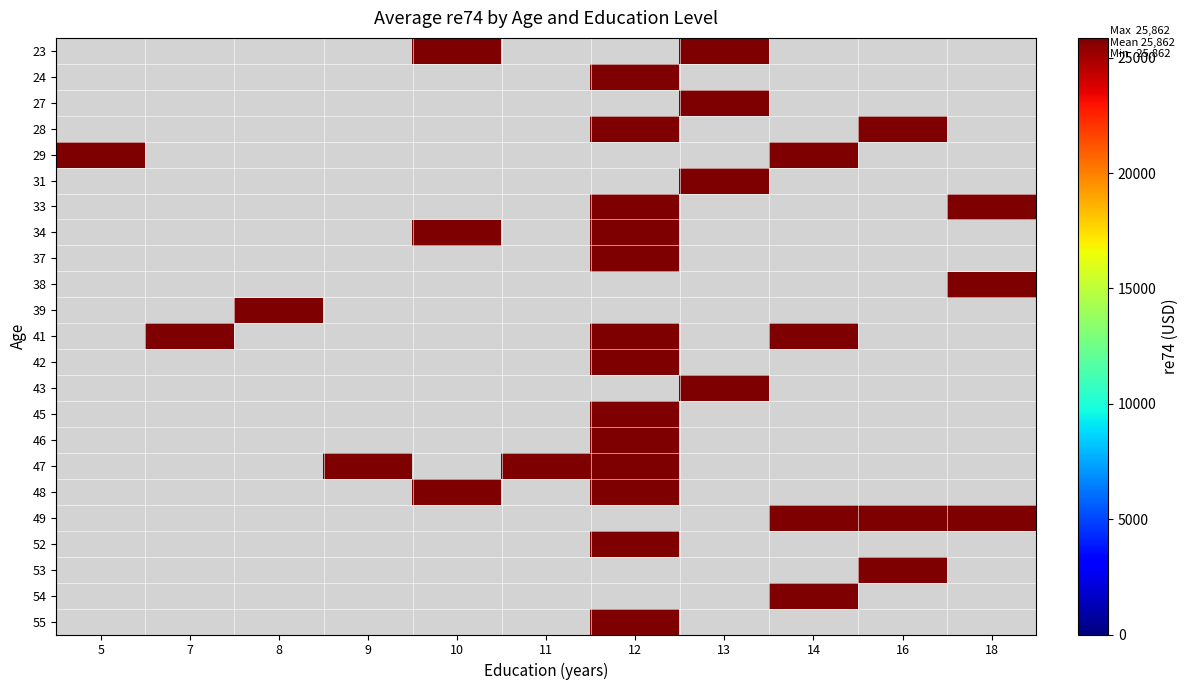

Which label corresponds to the smallest value in the chart?

12